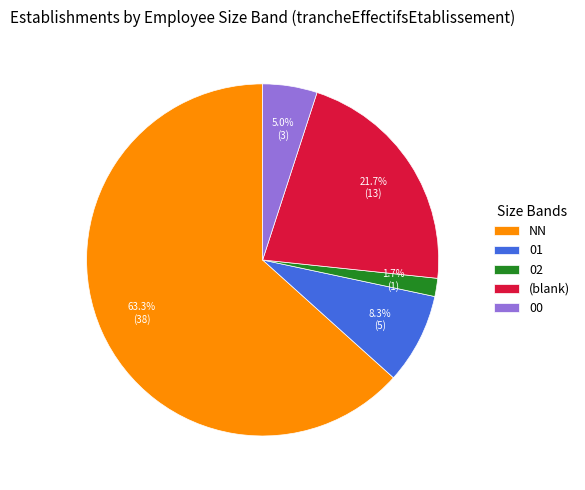

To the nearest percent, what is the combined percentage of 00 and 01?

13%